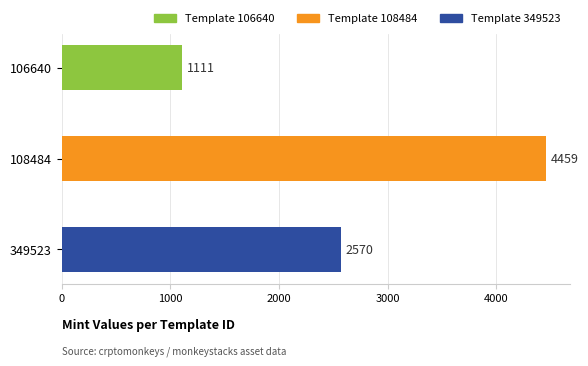

Reading bottom to top, list all the values displayed in this chart.

2570	4459	1111